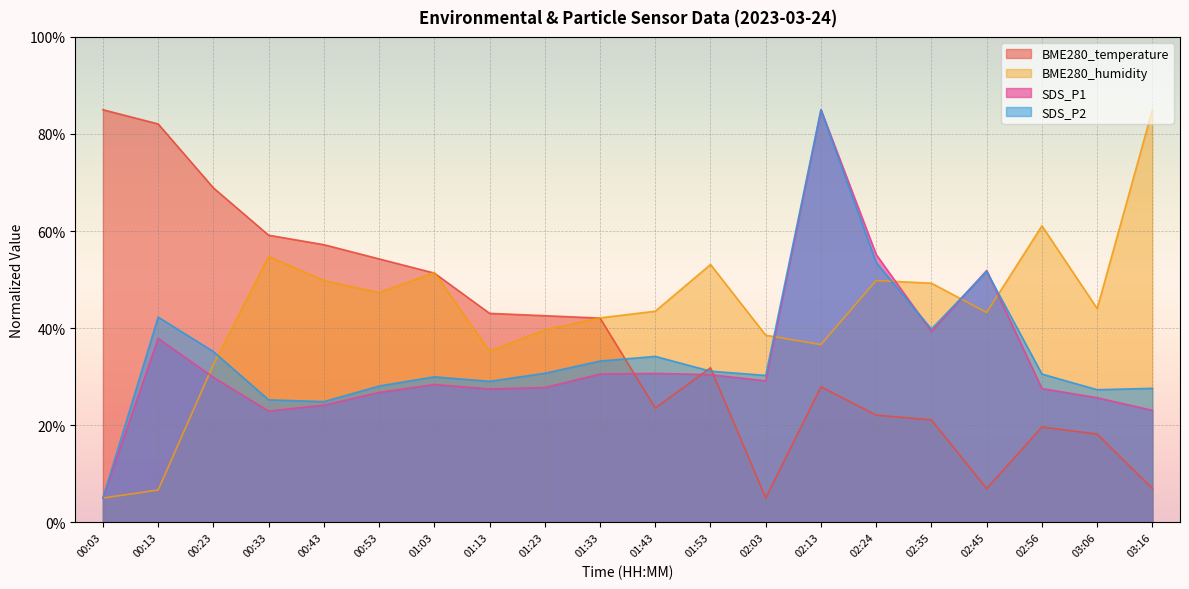

What is the difference between the BME280_temperature values at 01:53 and 01:43?

8.3